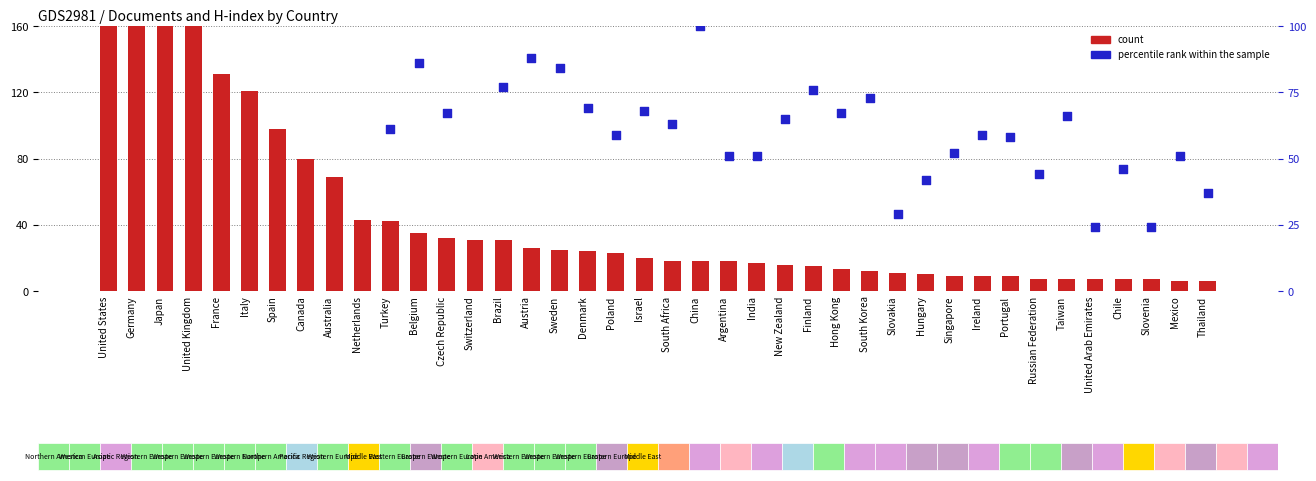

What is the total value across all series at Finland?

91